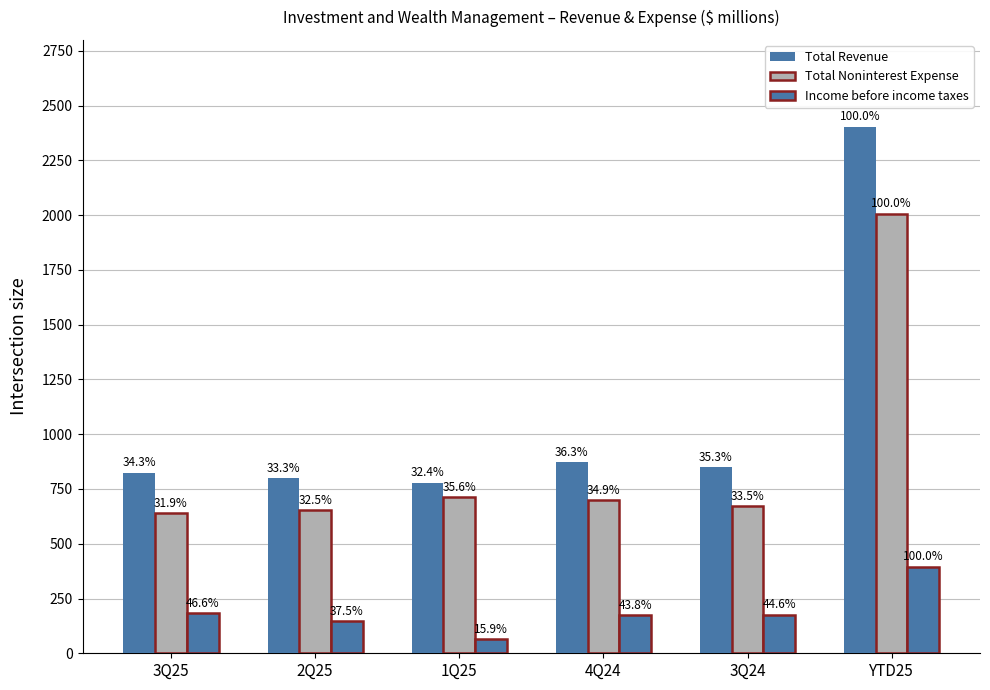

How many bars are there in each group?

3